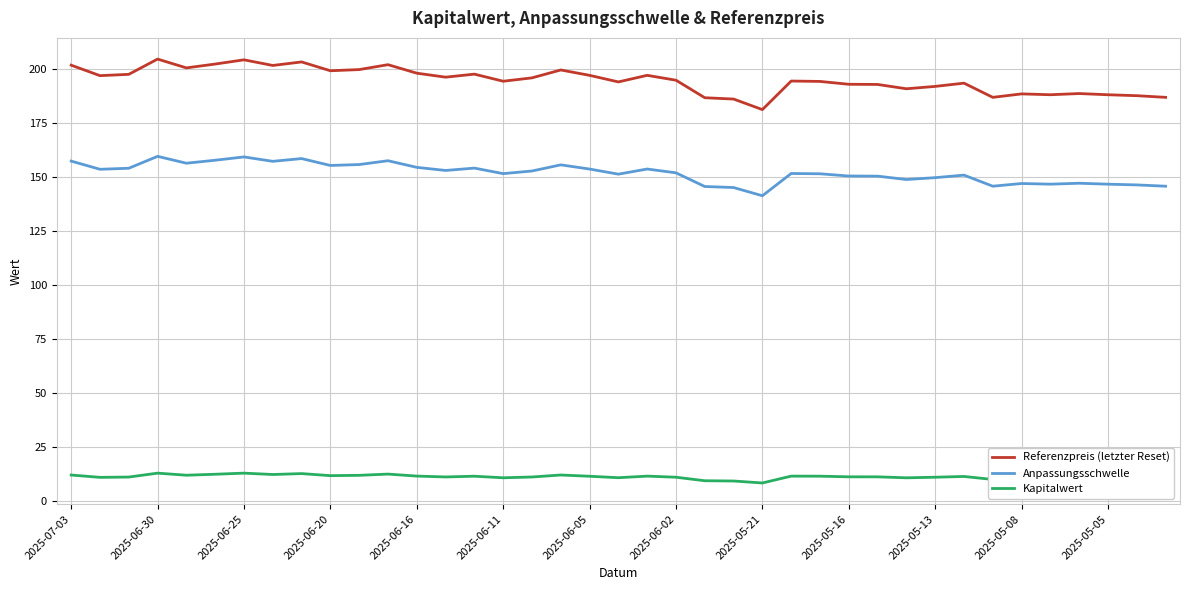

True or false: Kapitalwert and Referenzpreis (letzter Reset) cross at least once.

False